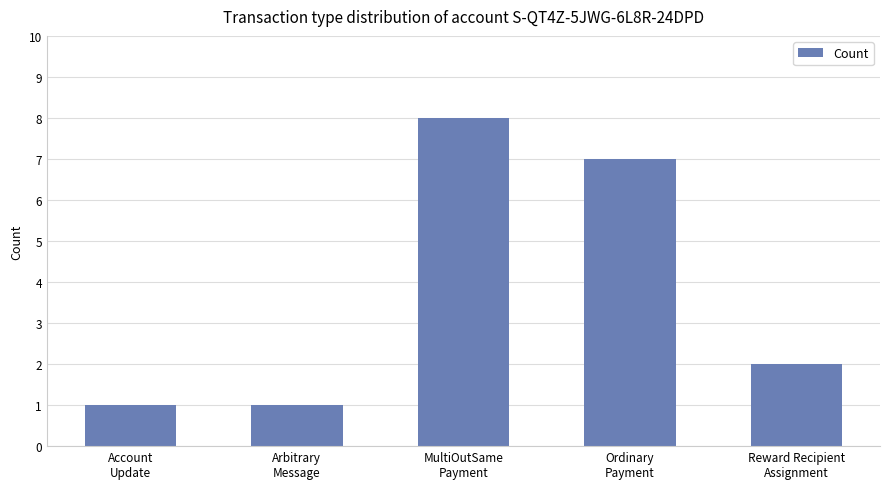

What is the sum of the values at Reward Recipient
Assignment and Account
Update?

3